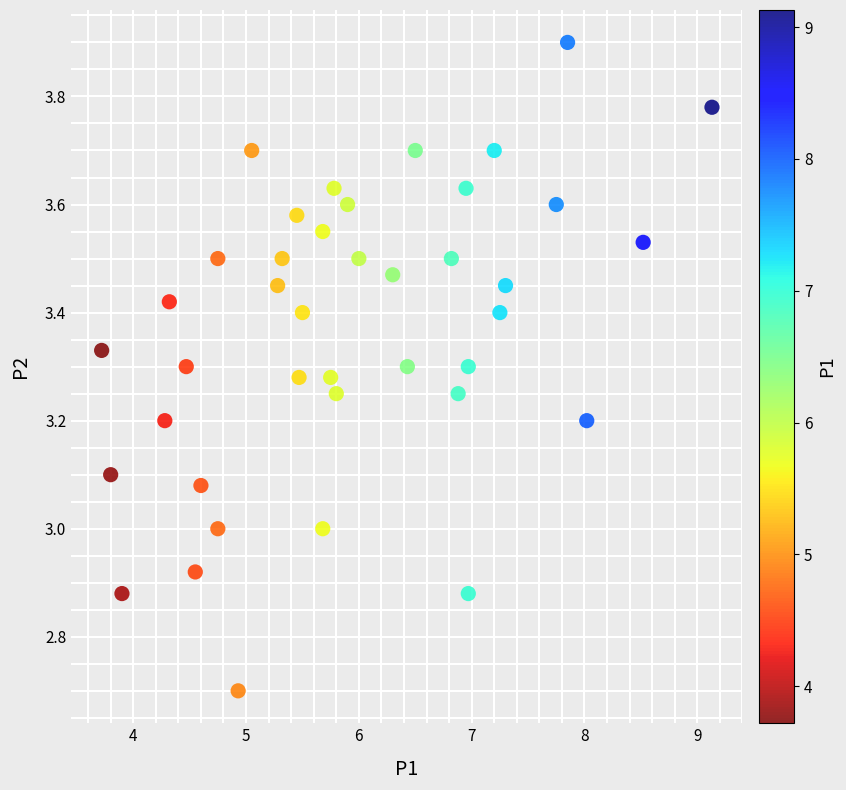

What is the range of X values (max minus min)?

5.4